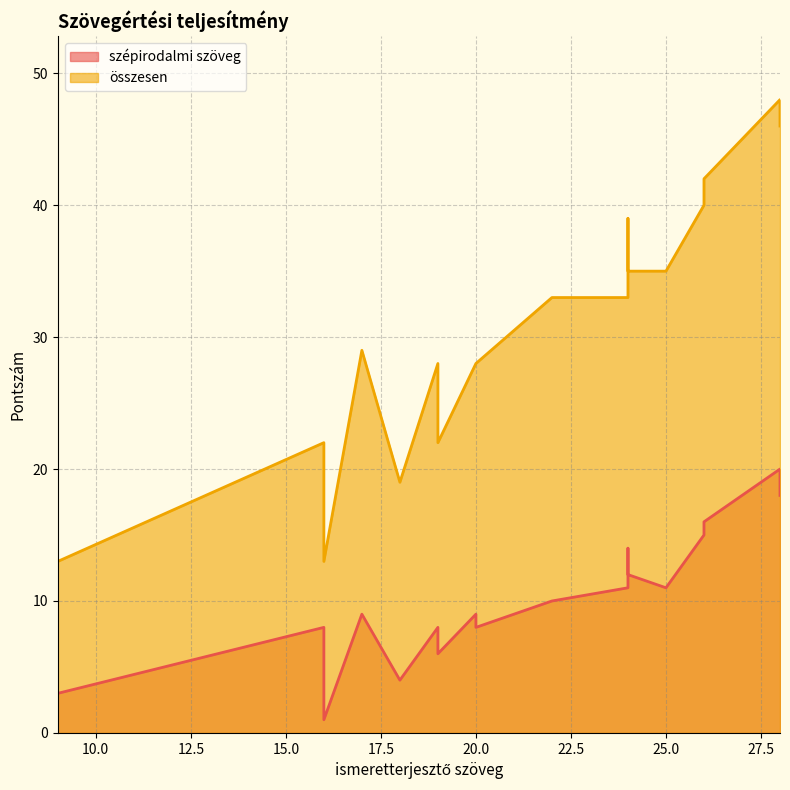

How many categories are shown in the chart?

18